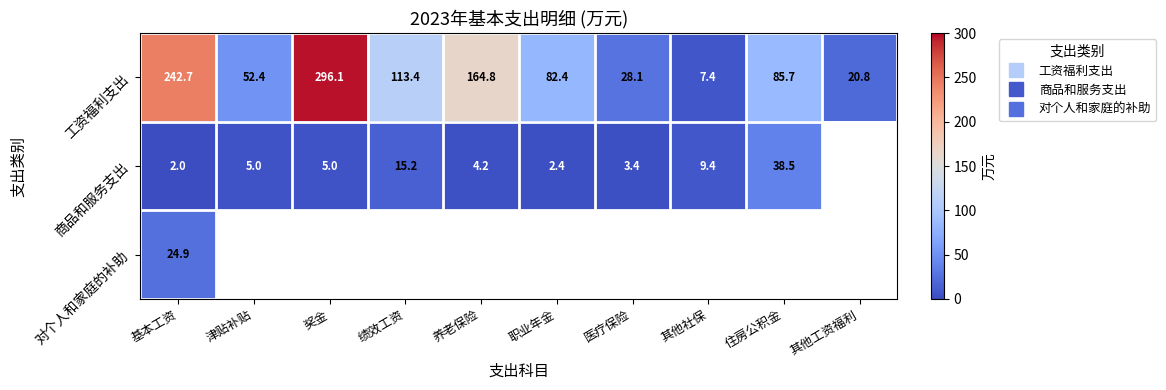

What is the smallest value displayed?

2.0